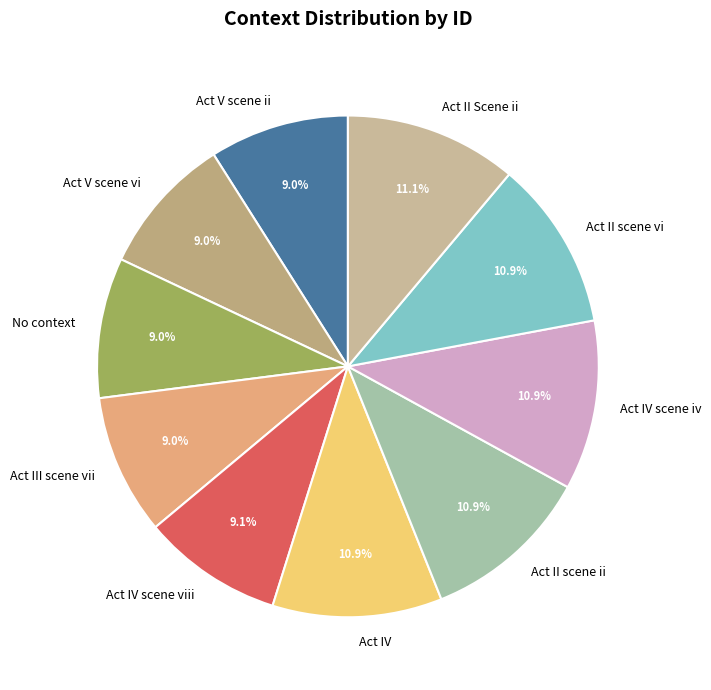

Does any single category account for the majority?

No